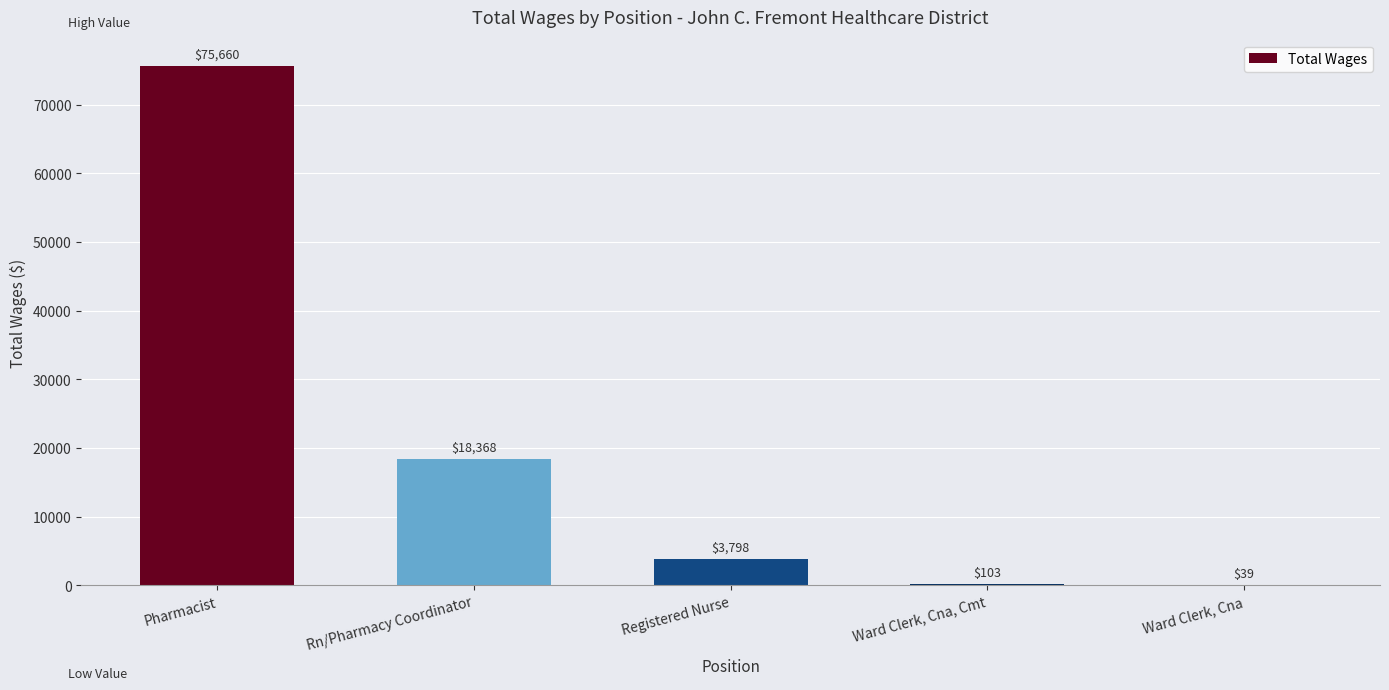

What value does the data have at Registered Nurse?

3798